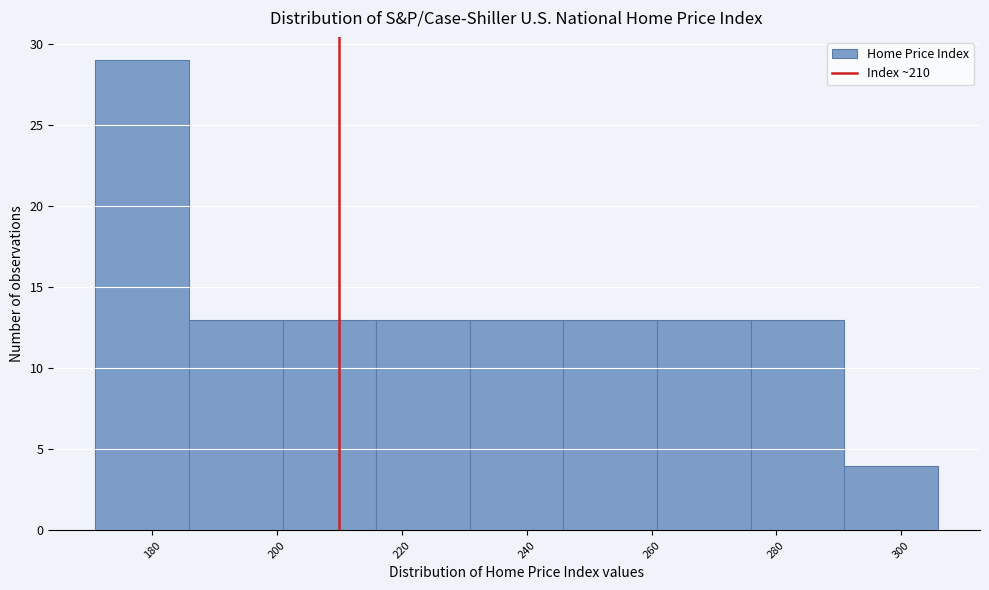

Reading left to right, transcribe this chart: for each bar, give the range it covers on the x-axis and its height. Neither the bar edges nor the heights are printed on the chart, so give them approximately, as read against the axes.

170 to 186: 29
186 to 200: 13
200 to 216: 13
216 to 230: 13
230 to 246: 13
246 to 260: 13
260 to 276: 13
276 to 290: 13
290 to 306: 4